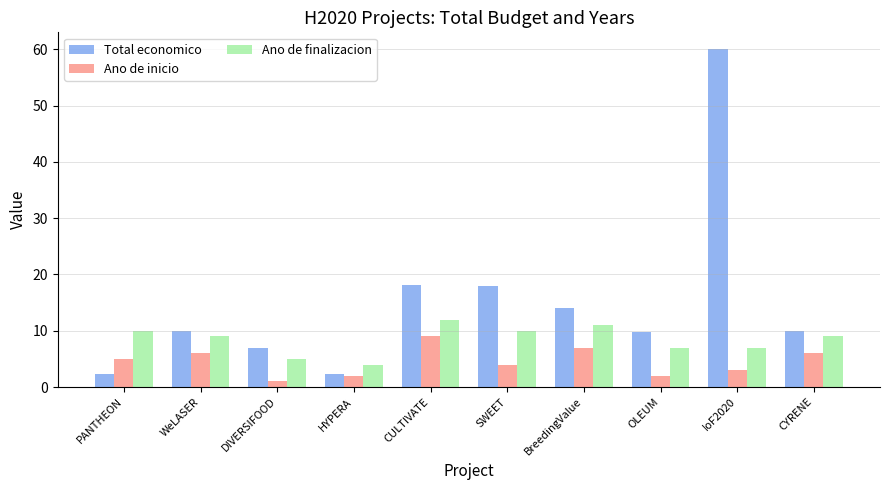

What is the approximate value of Total economico at SWEET?

18.0